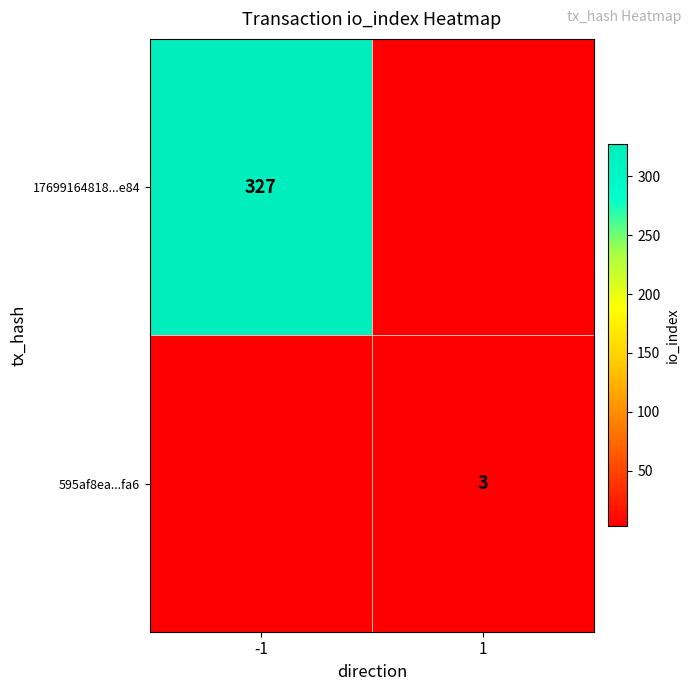

The 17699164818...e84 series shows 327 at -1. True or false?

True